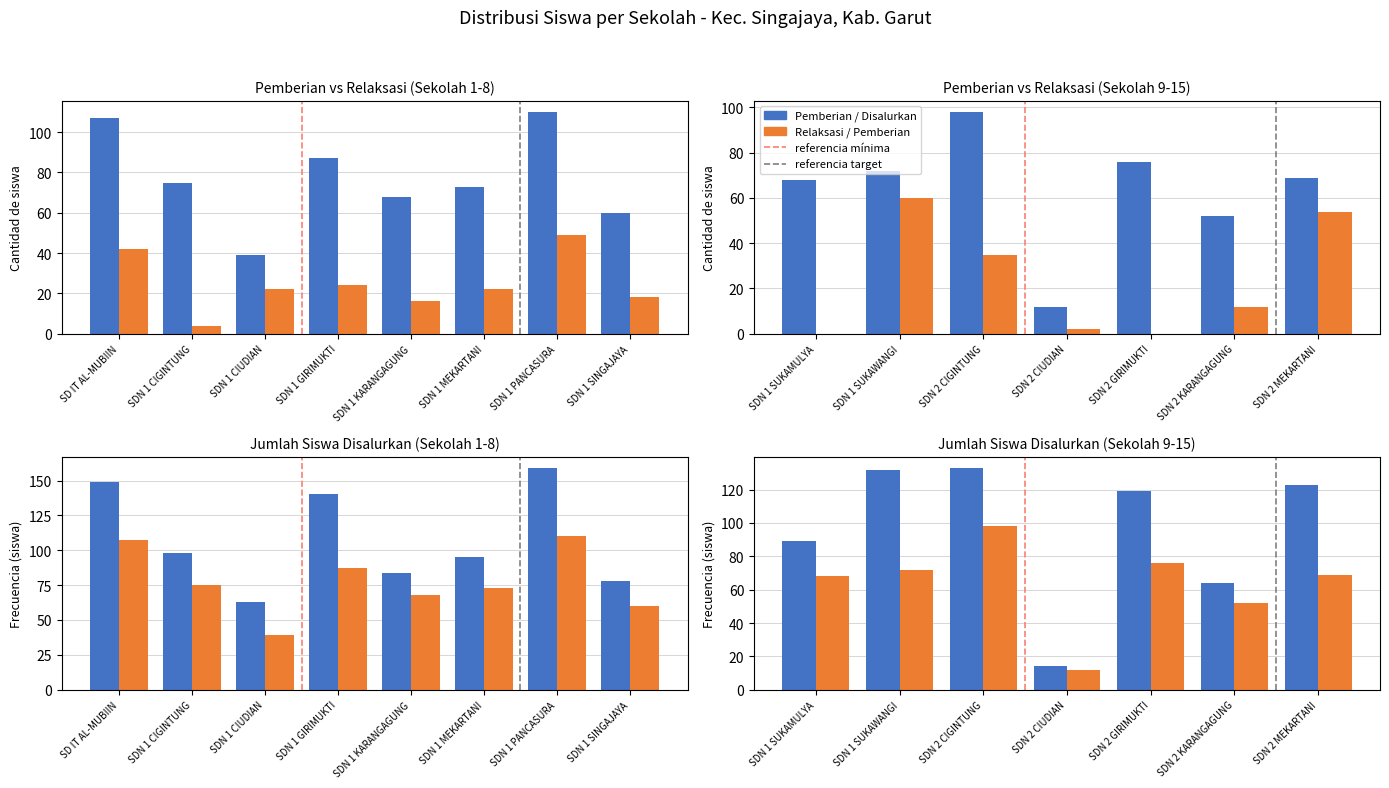

At which label is Disalurkan (Siswa) closest to 86?

SDN 1 KARANGAGUNG